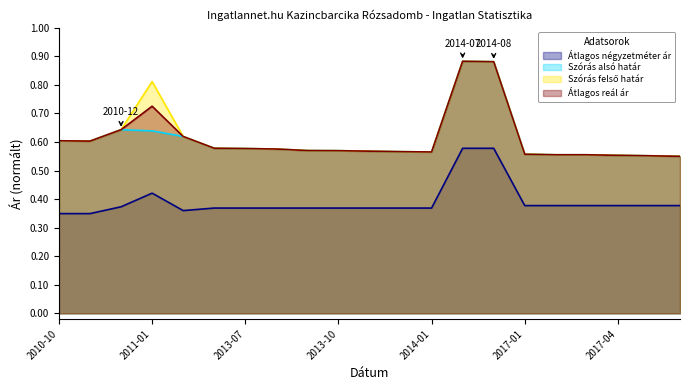

What is the label of the 14th point from the left?

2014-07